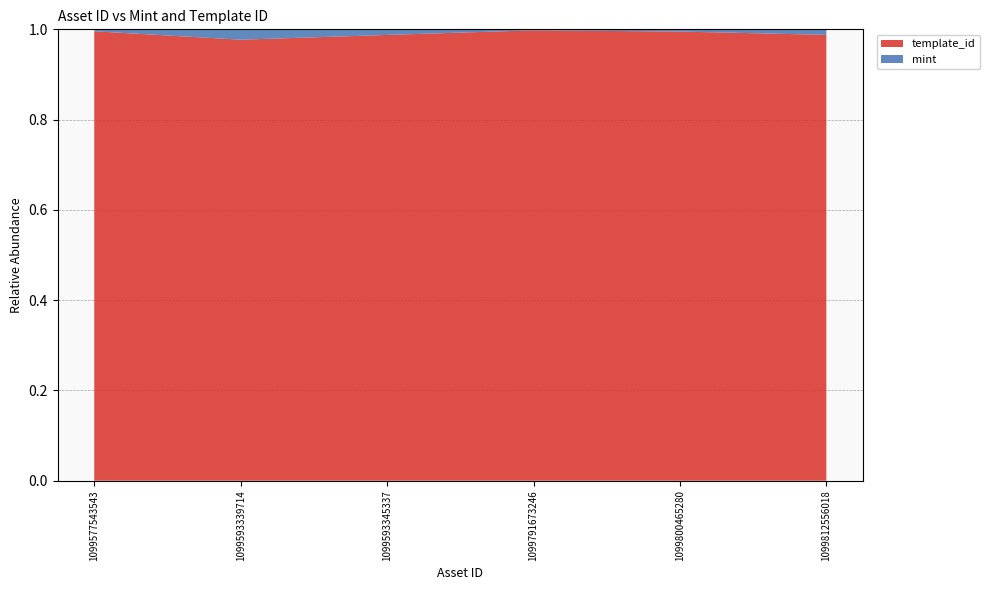

Reading left to right, what are all the values shown in this chart?

mint: 1099577543543=1505	1099593339714=8998	1099593345337=4827	1099791673246=1142	1099800465280=2683	1099812556018=6695
template_id: 1099577543543=349523	1099593339714=383071	1099593345337=385161	1099791673246=527534	1099800465280=541468	1099812556018=541468